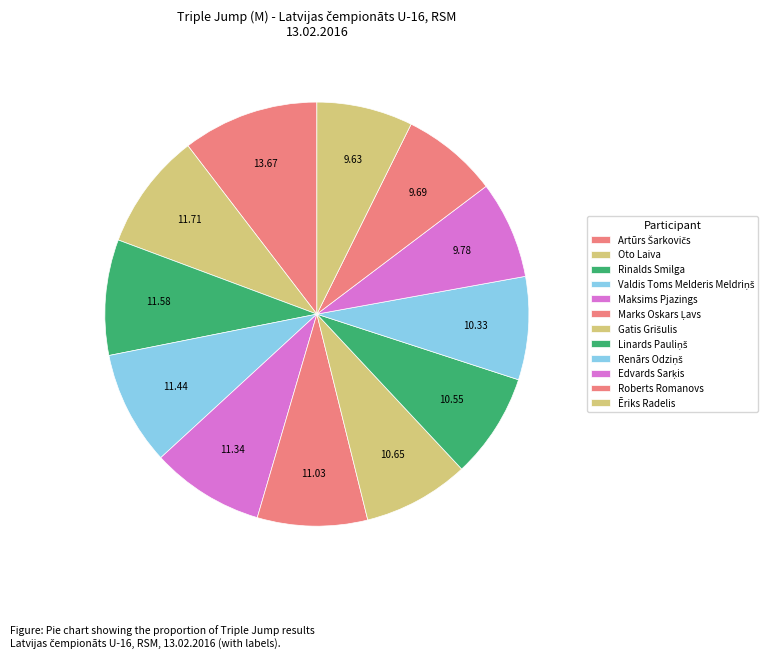

What percentage is the Maksims Pjazings slice, to the nearest percent?

9%